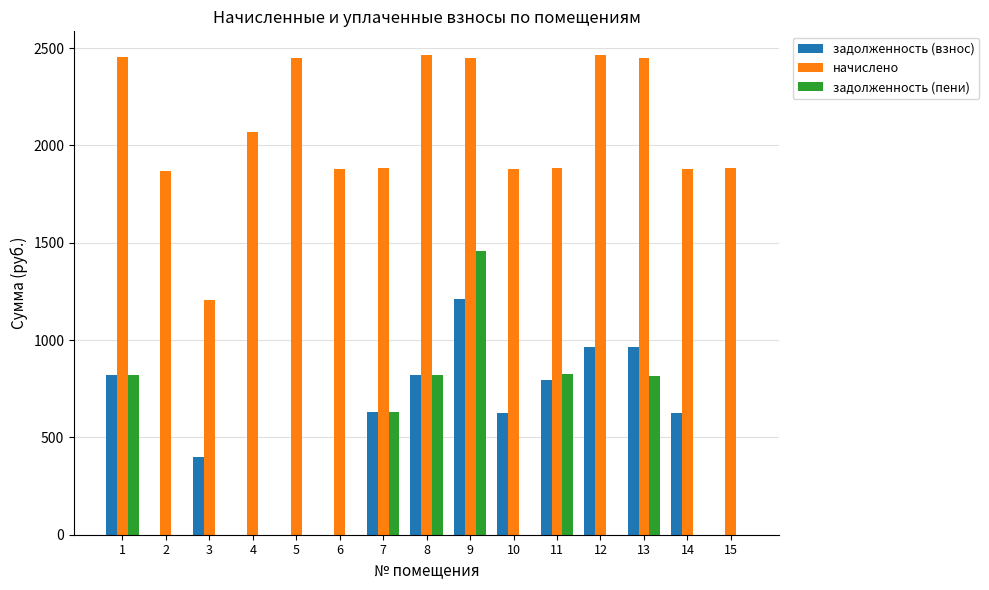

What is the spread (max minus min) of values at 3?

1203.5